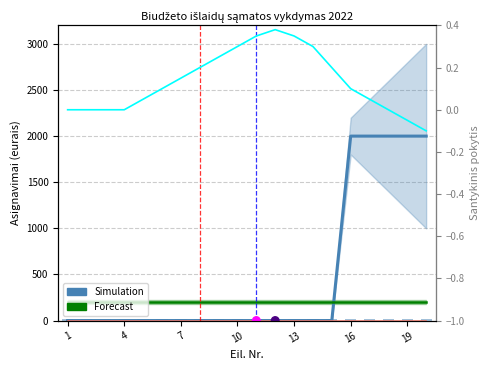

What is the total value across all series at 8?

200.2